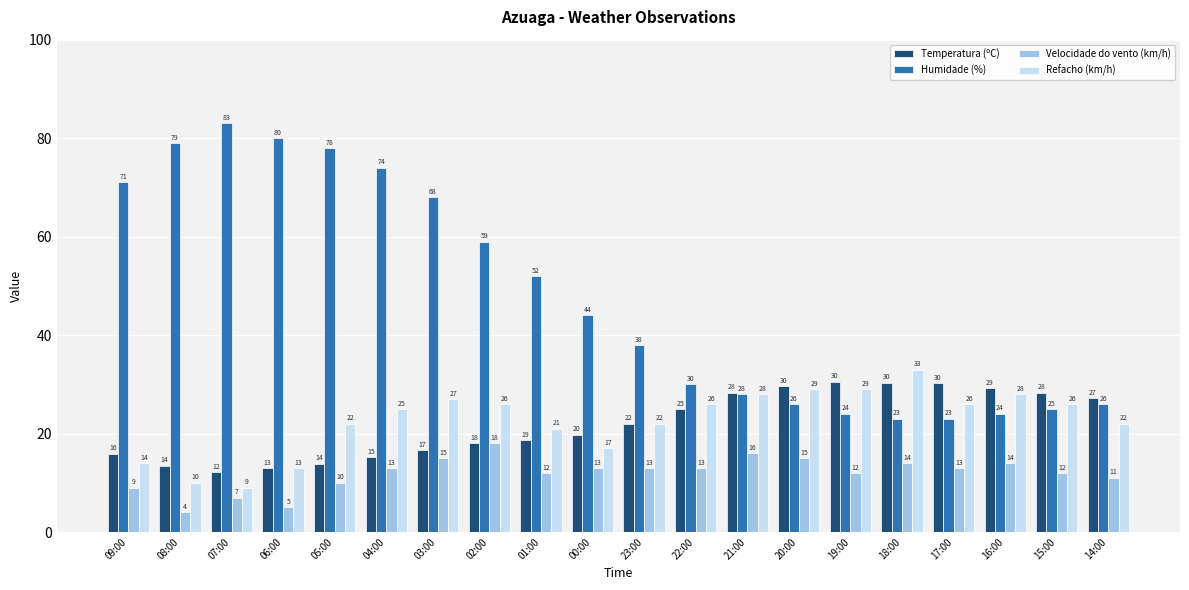

What position from the right is 00:00?

11